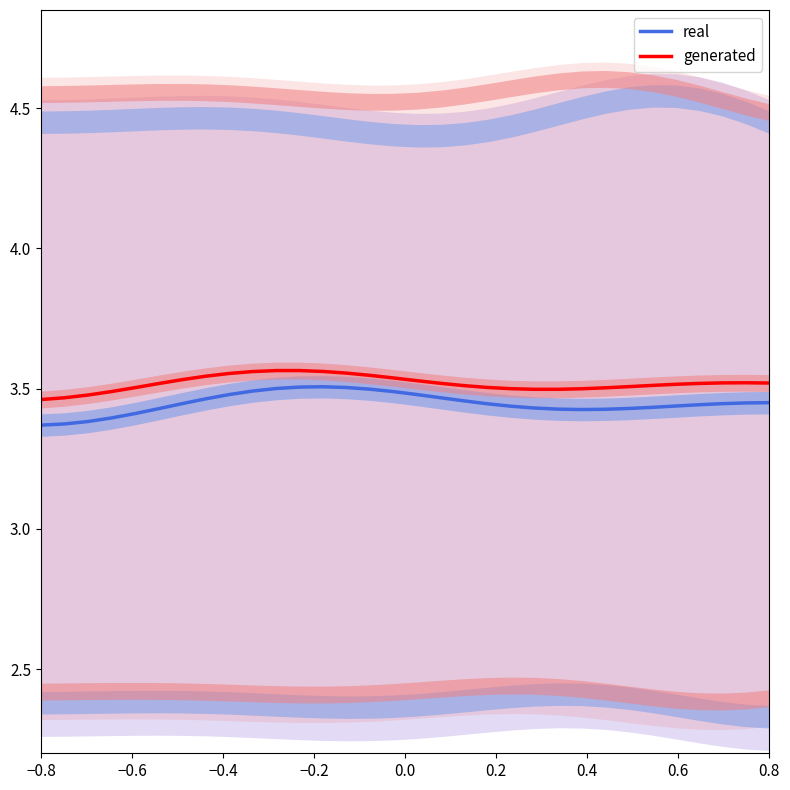

True or false: generated and real intersect in this chart.

False